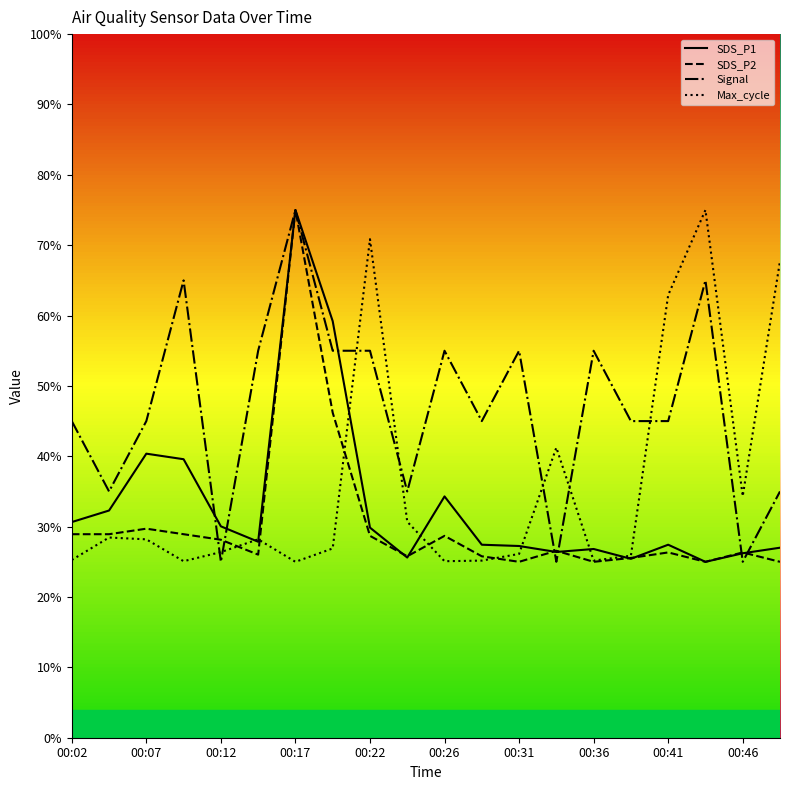

What are all the series names shown in the legend?

SDS_P1, SDS_P2, Signal, Max_cycle